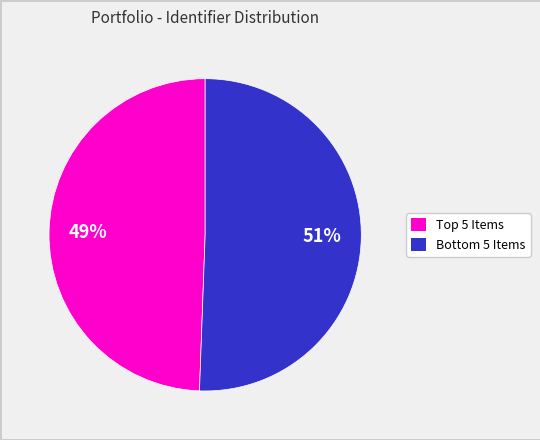

To the nearest percent, what is the average slice percentage?

50%